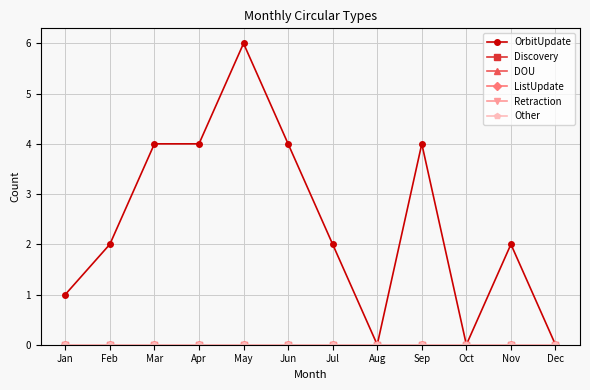

List the labels in order of DOU value, smallest first.

Jan, Feb, Mar, Apr, May, Jun, Jul, Aug, Sep, Oct, Nov, Dec